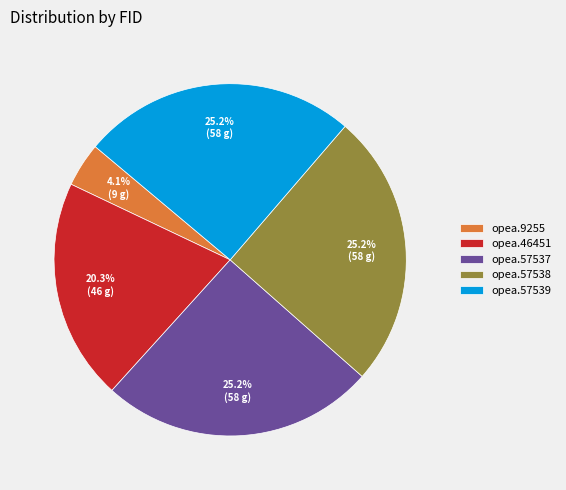

How many segments does this pie chart have?

5